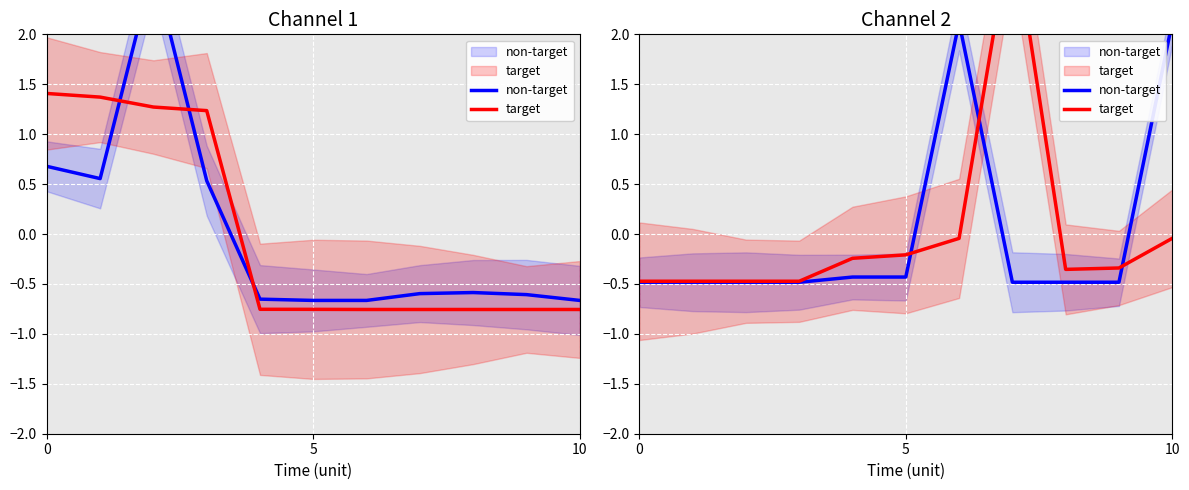

After their last crossing, which series has the higher values: non-target or target?

non-target